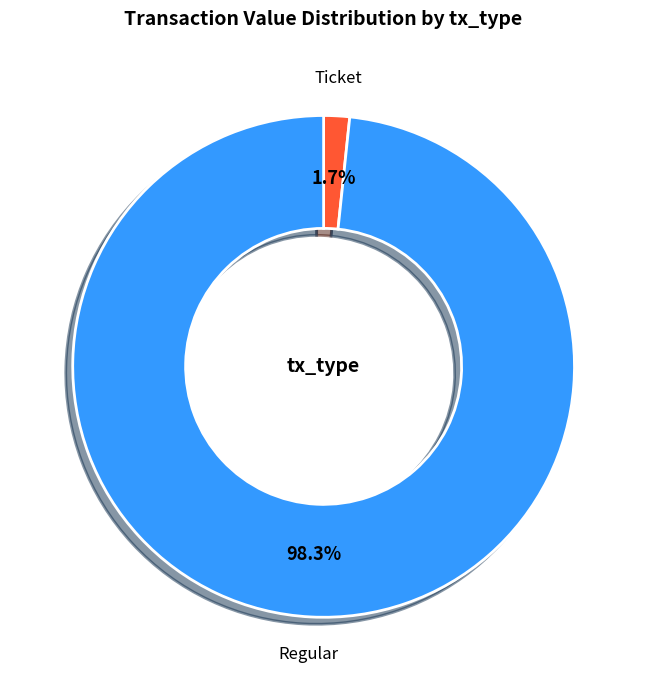

Which category has the biggest portion of the pie?

Regular